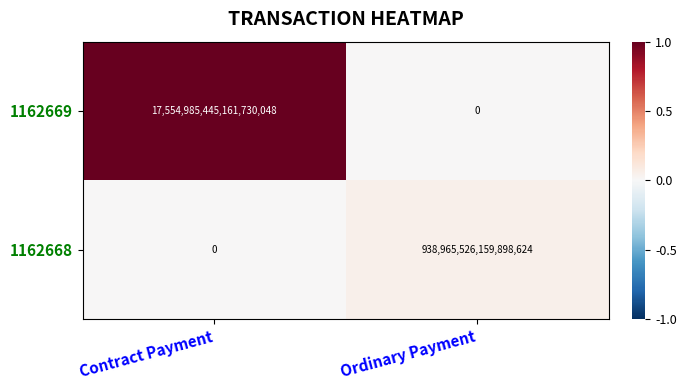

Rank the series by their average value, from highest to lowest.

1162669, 1162668